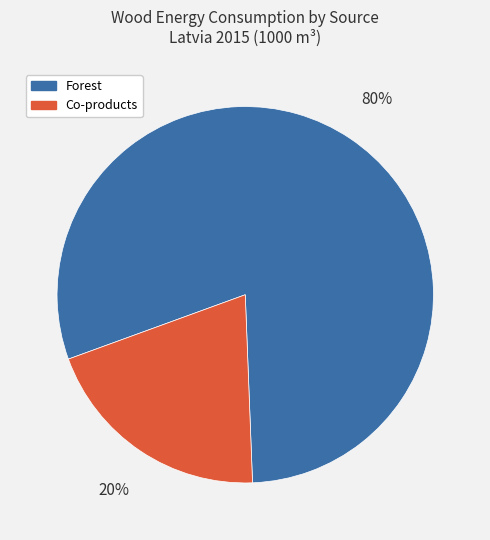

What is the smallest slice in the pie chart?

Co-products